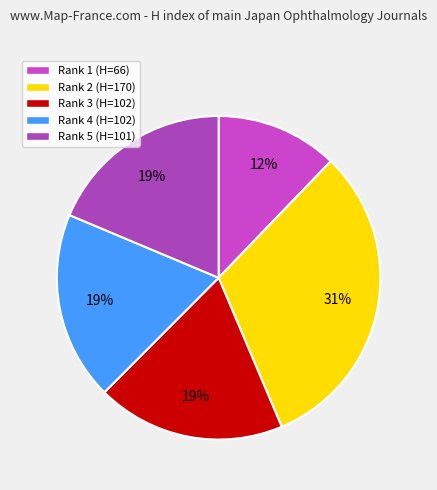

Count the number of slices in the pie.

5